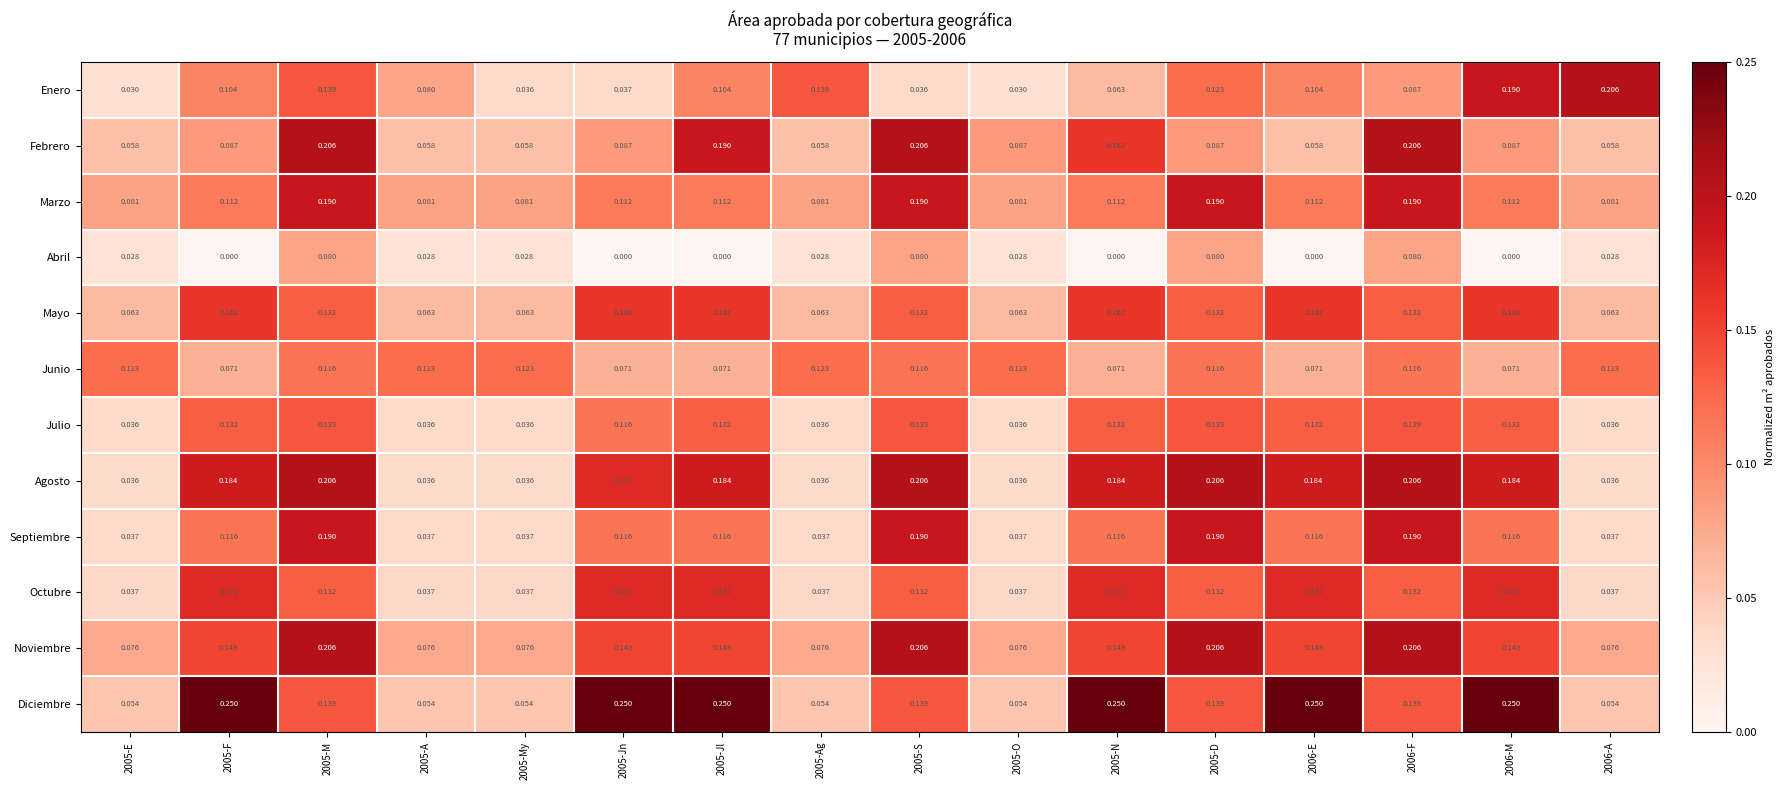

What is the total value across all series at 2006-M?

1.6